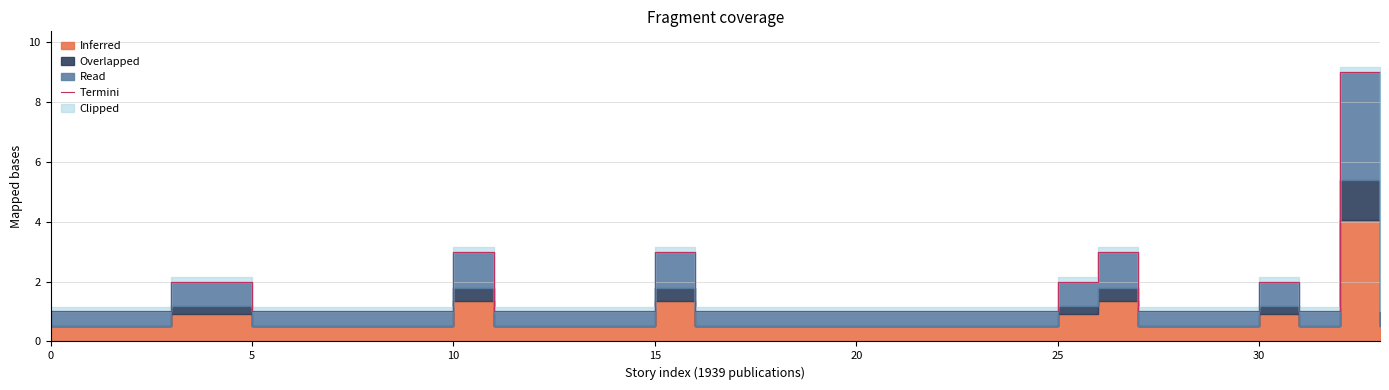

The chart shows a value of 1 at 10. True or false?

True